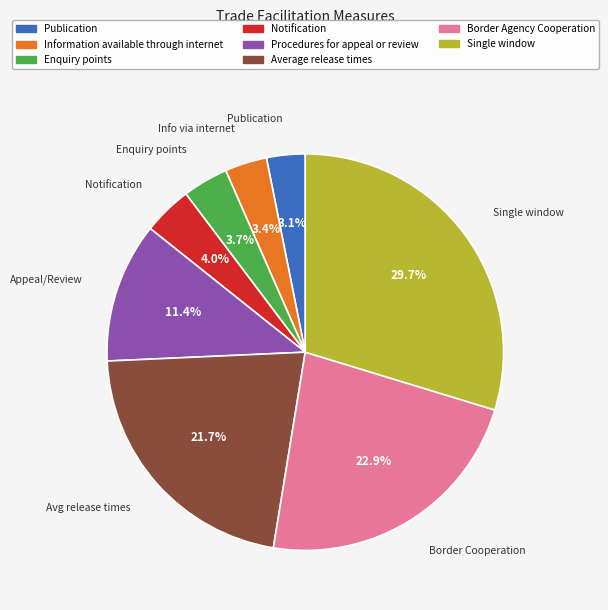

To the nearest percent, what is the difference between the Single window and Enquiry points slice percentages?

26%